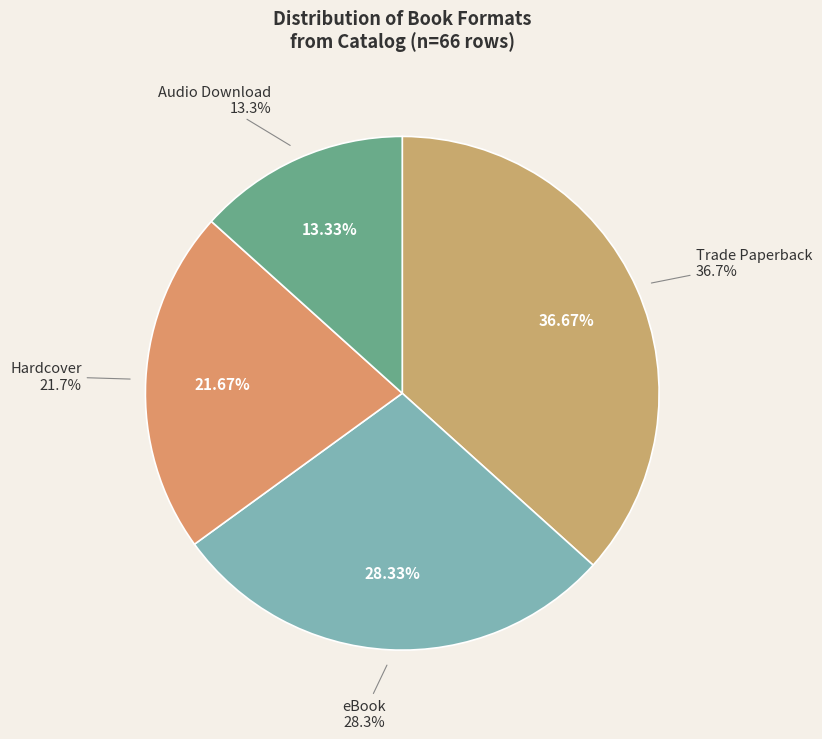

What percentage is NOT represented by Trade Paperback?

63.3%